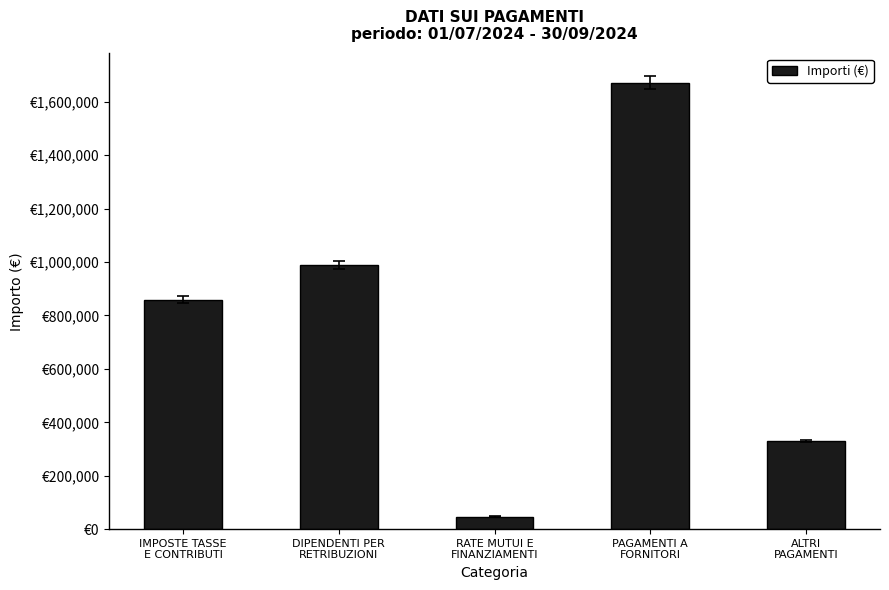

What is the value of the 5th bar from the left?

329754.6